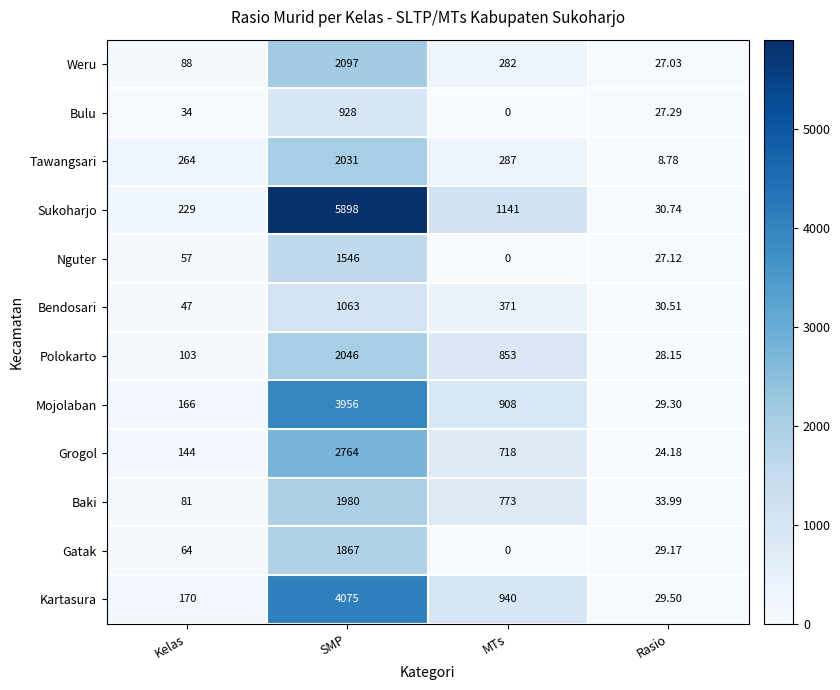

Which series has the largest range (max minus min)?

Sukoharjo